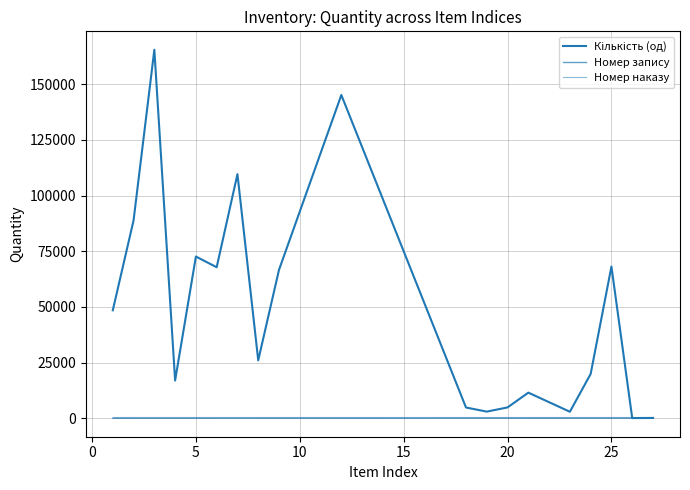

True or false: Номер запису and Кількість (од) intersect in this chart.

False